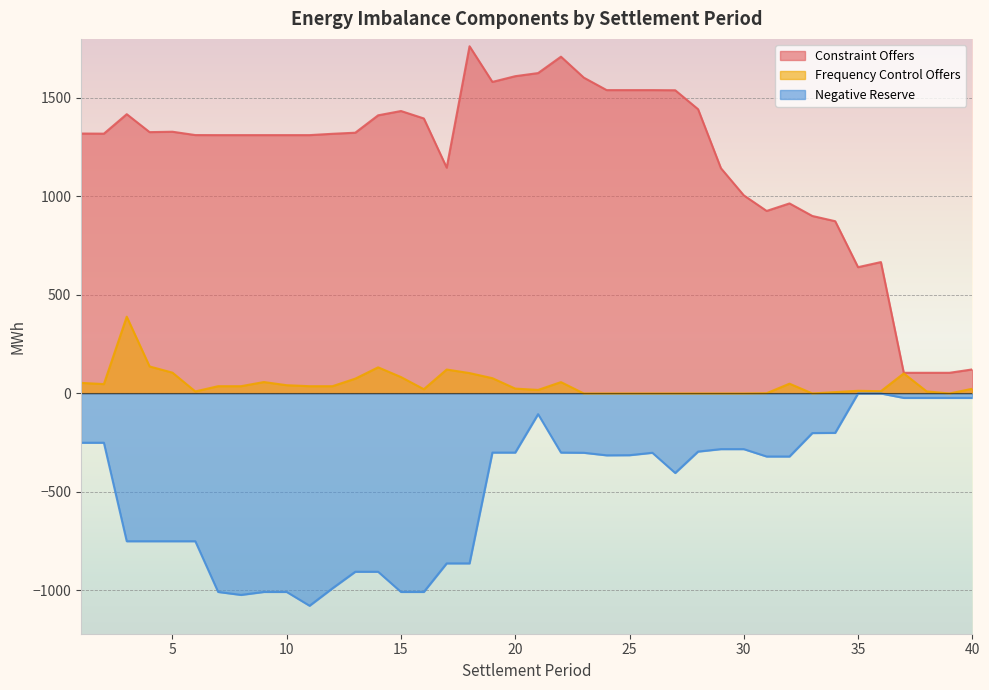

At which category is the sum across all series the highest?

21